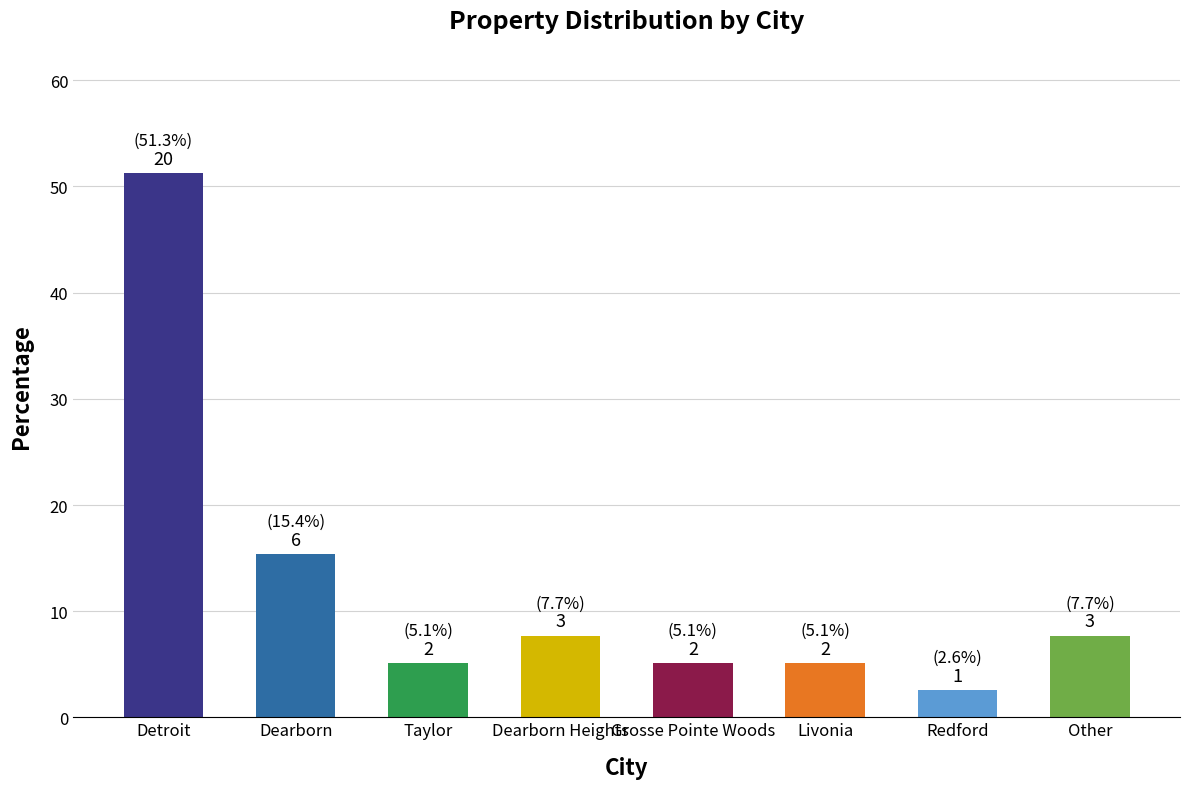

What is the change in value from Detroit to Grosse Pointe Woods?

-46.2